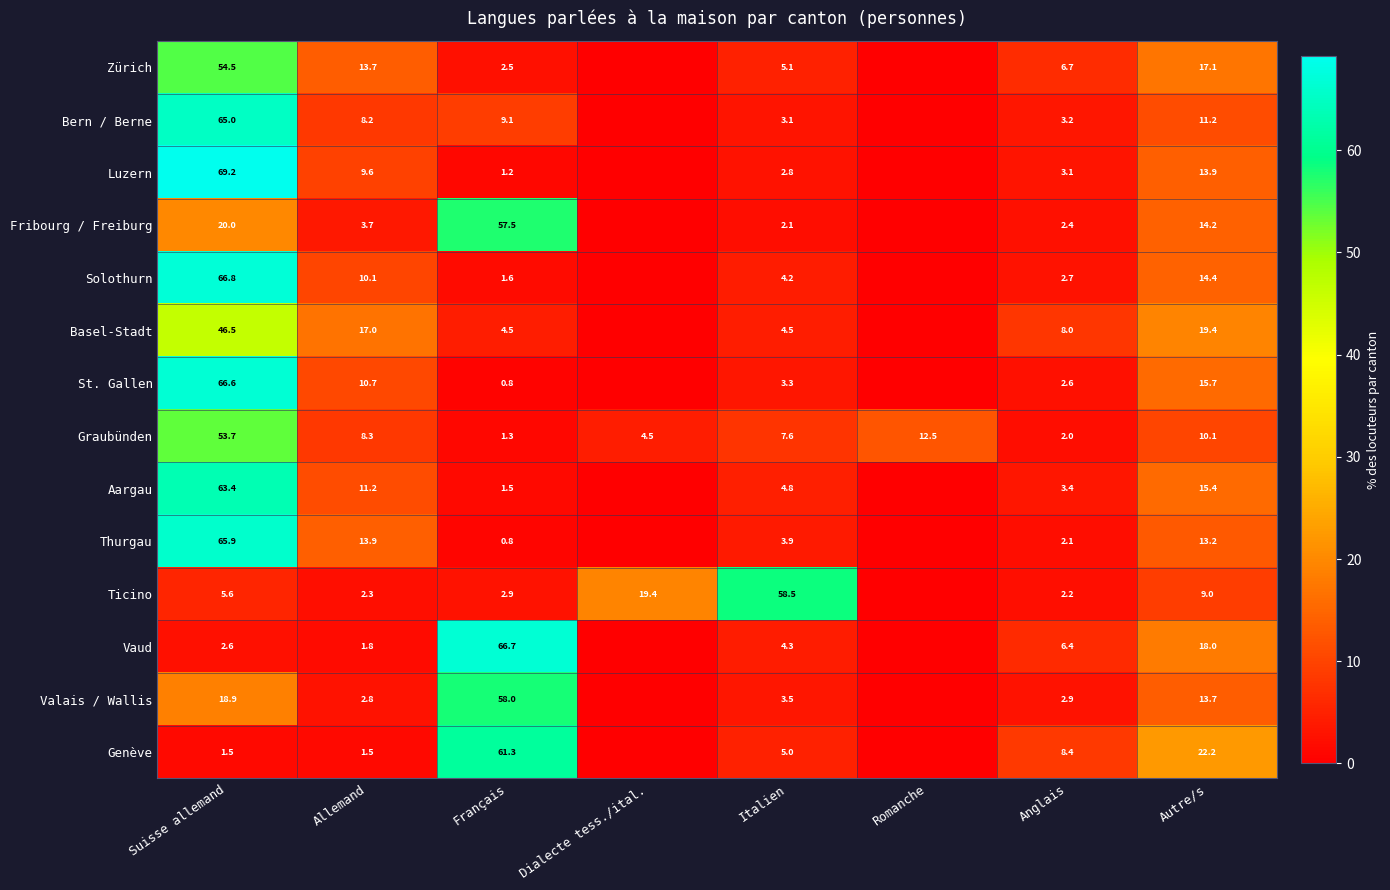

Between Suisse allemand and Allemand, which series saw the biggest shift?

Luzern